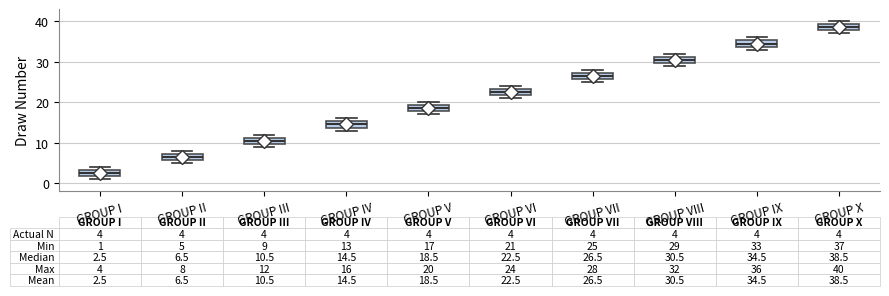

Which box has the lowest median line?

GROUP I